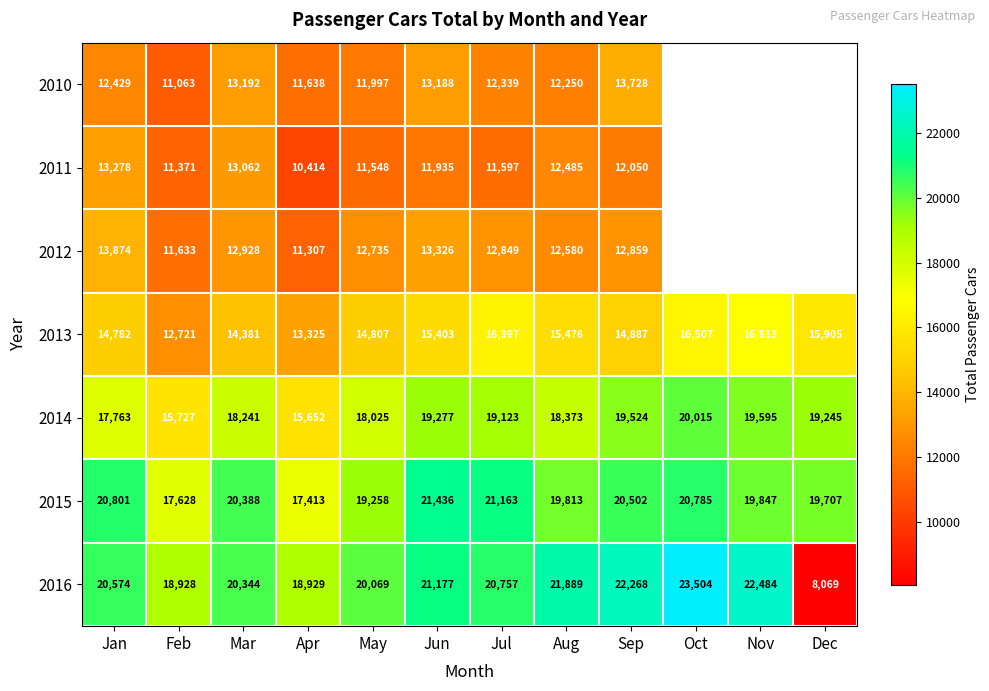

What is the total value across all series at Sep?

115818